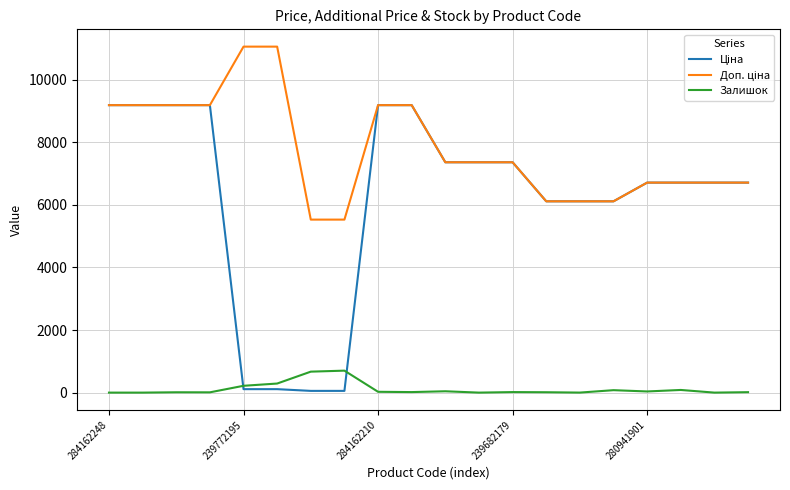

What is the maximum value shown in the chart?

11055.0